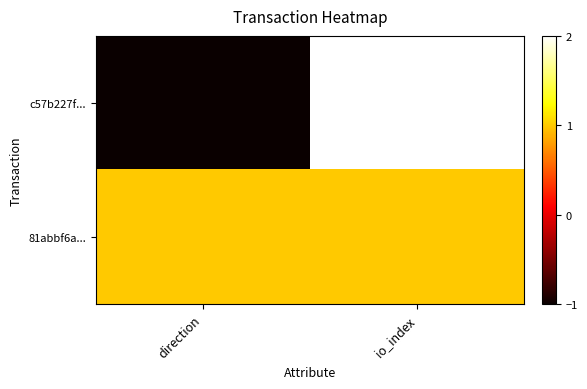

Which series has the largest total across all categories?

81abbf6a...